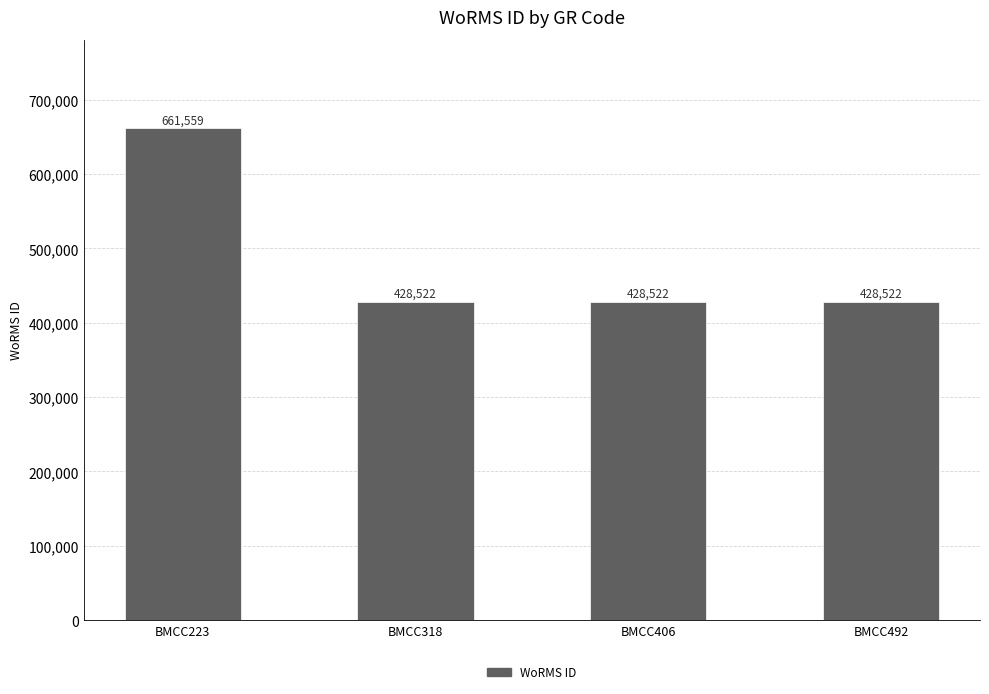

Does the chart contain any negative values?

No